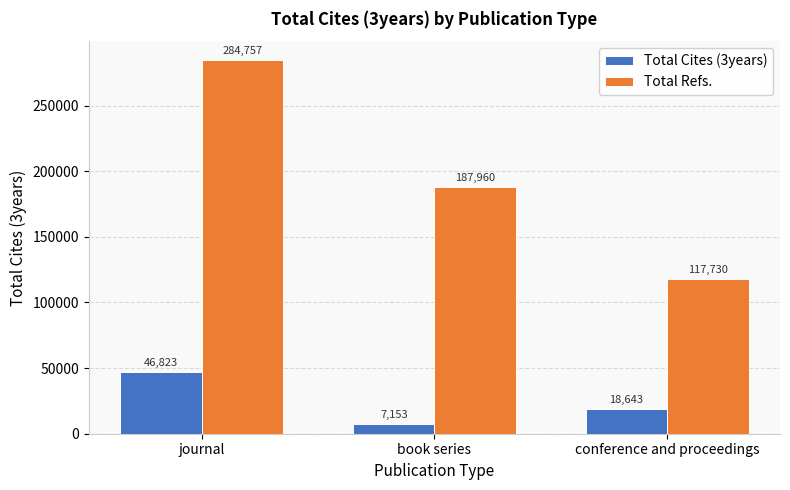

At journal, list the series in order from largest to smallest.

Total Refs., Total Cites (3years)